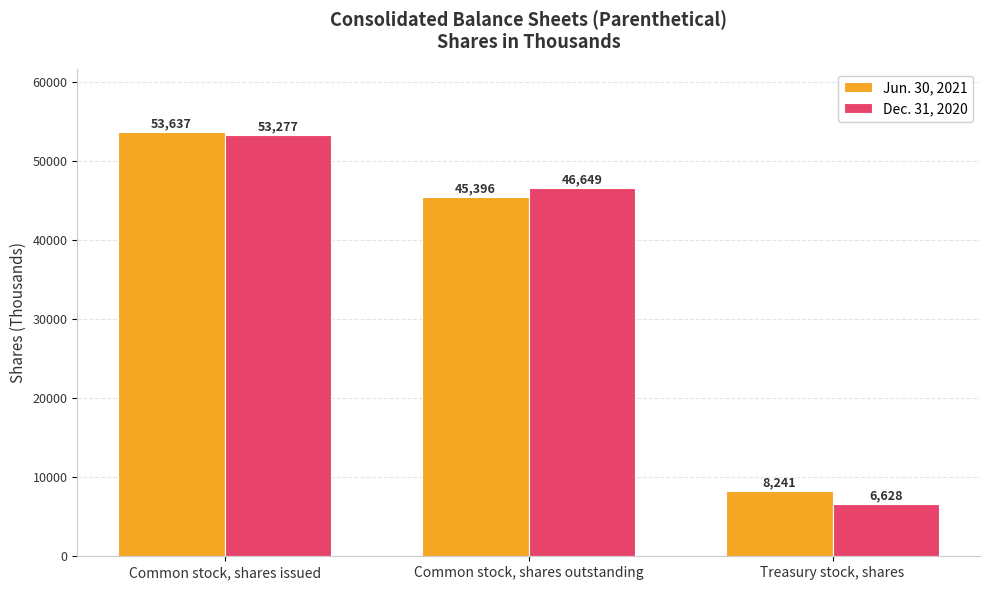

The Jun. 30, 2021 series shows 53637 at Common stock, shares issued. True or false?

True